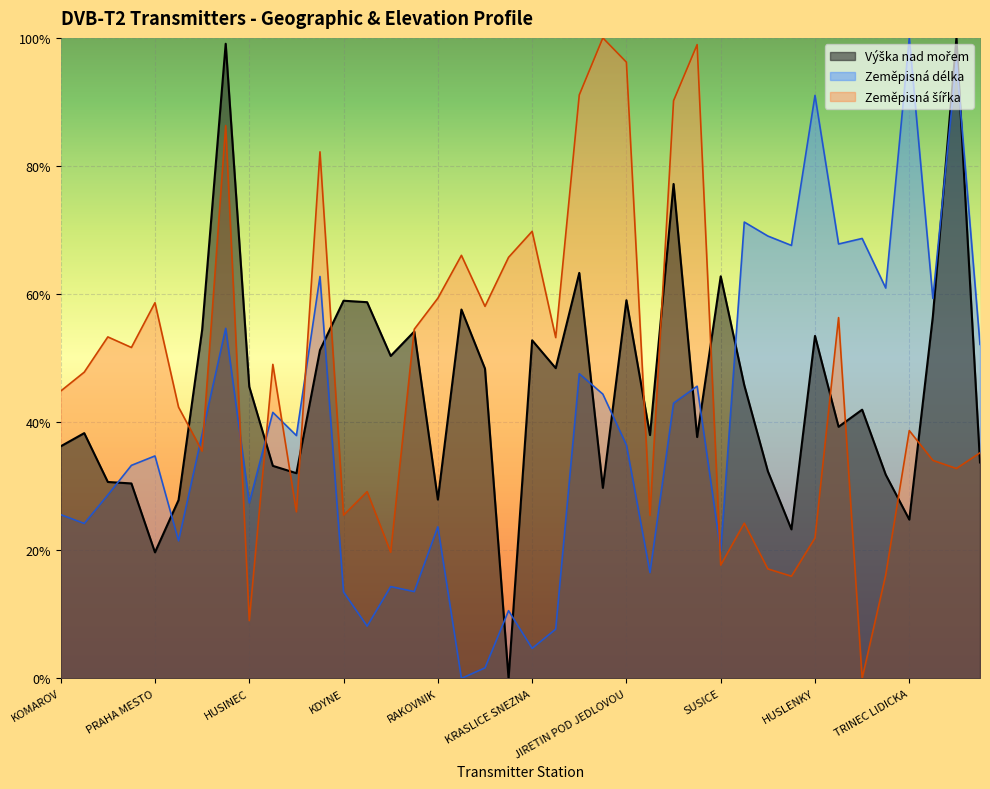

Reading right to left, list all the values displayed in this chart.

Výška nad mořem: HAVLICKUV BROD=0.3	FRYDEK=1.0	ZDAR NAD SAZAVOU=0.6	TRINEC LIDICKA=0.2	NAMEST NAD OSLAVOU=0.3	MIKULOV=0.4	JABLONNE NAD ORLICI=0.4	HUSLENKY=0.5	BRNO MESTO=0.2	BRNO HADY=0.3	BRNO=0.5	SUSICE=0.6	RASPENAVA=0.4	LIBEREC=0.8	KLATOVY HURKA=0.4	JIRETIN POD JEDLOVOU=0.6	FRYDLANT V CECHACH=0.3	ALBRECHTICE DESNA=0.6	MARIANSKE LAZNE=0.5	KRASLICE SNEZNA=0.5	KARLOVY VARY=0.0	CHEB=0.5	AS=0.6	RAKOVNIK=0.3	PLZEN=0.5	NYRSKO=0.5	NEMANICE=0.6	KDYNE=0.6	BROUMOV=0.5	TABOR CELKOVICE=0.3	SAZAVA=0.3	HUSINEC=0.5	TRUTNOV=1.0	VOTICE=0.5	ROKYCANY=0.3	PRAHA MESTO=0.2	PRAHA=0.3	BEROUN=0.3	ZBIROH=0.4	KOMAROV=0.4
Zeměpisná délka: HAVLICKUV BROD=0.5	FRYDEK=1.0	ZDAR NAD SAZAVOU=0.6	TRINEC LIDICKA=1.0	NAMEST NAD OSLAVOU=0.6	MIKULOV=0.7	JABLONNE NAD ORLICI=0.7	HUSLENKY=0.9	BRNO MESTO=0.7	BRNO HADY=0.7	BRNO=0.7	SUSICE=0.2	RASPENAVA=0.5	LIBEREC=0.4	KLATOVY HURKA=0.2	JIRETIN POD JEDLOVOU=0.4	FRYDLANT V CECHACH=0.4	ALBRECHTICE DESNA=0.5	MARIANSKE LAZNE=0.1	KRASLICE SNEZNA=0.0	KARLOVY VARY=0.1	CHEB=0.0	AS=0.0	RAKOVNIK=0.2	PLZEN=0.1	NYRSKO=0.1	NEMANICE=0.1	KDYNE=0.1	BROUMOV=0.6	TABOR CELKOVICE=0.4	SAZAVA=0.4	HUSINEC=0.3	TRUTNOV=0.5	VOTICE=0.4	ROKYCANY=0.2	PRAHA MESTO=0.3	PRAHA=0.3	BEROUN=0.3	ZBIROH=0.2	KOMAROV=0.3
Zeměpisná šířka: HAVLICKUV BROD=0.4	FRYDEK=0.3	ZDAR NAD SAZAVOU=0.3	TRINEC LIDICKA=0.4	NAMEST NAD OSLAVOU=0.2	MIKULOV=0.0	JABLONNE NAD ORLICI=0.6	HUSLENKY=0.2	BRNO MESTO=0.2	BRNO HADY=0.2	BRNO=0.2	SUSICE=0.2	RASPENAVA=1.0	LIBEREC=0.9	KLATOVY HURKA=0.3	JIRETIN POD JEDLOVOU=1.0	FRYDLANT V CECHACH=1.0	ALBRECHTICE DESNA=0.9	MARIANSKE LAZNE=0.5	KRASLICE SNEZNA=0.7	KARLOVY VARY=0.7	CHEB=0.6	AS=0.7	RAKOVNIK=0.6	PLZEN=0.5	NYRSKO=0.2	NEMANICE=0.3	KDYNE=0.3	BROUMOV=0.8	TABOR CELKOVICE=0.3	SAZAVA=0.5	HUSINEC=0.1	TRUTNOV=0.9	VOTICE=0.4	ROKYCANY=0.4	PRAHA MESTO=0.6	PRAHA=0.5	BEROUN=0.5	ZBIROH=0.5	KOMAROV=0.4